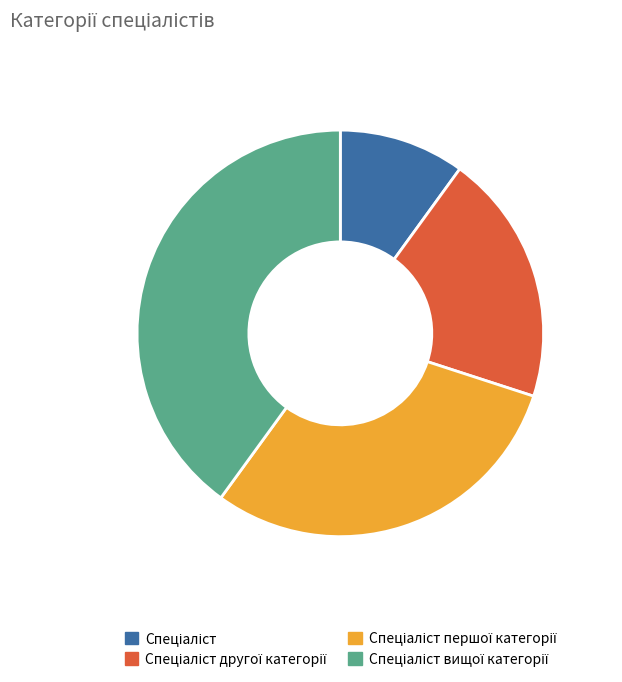

Does any single category account for the majority?

No